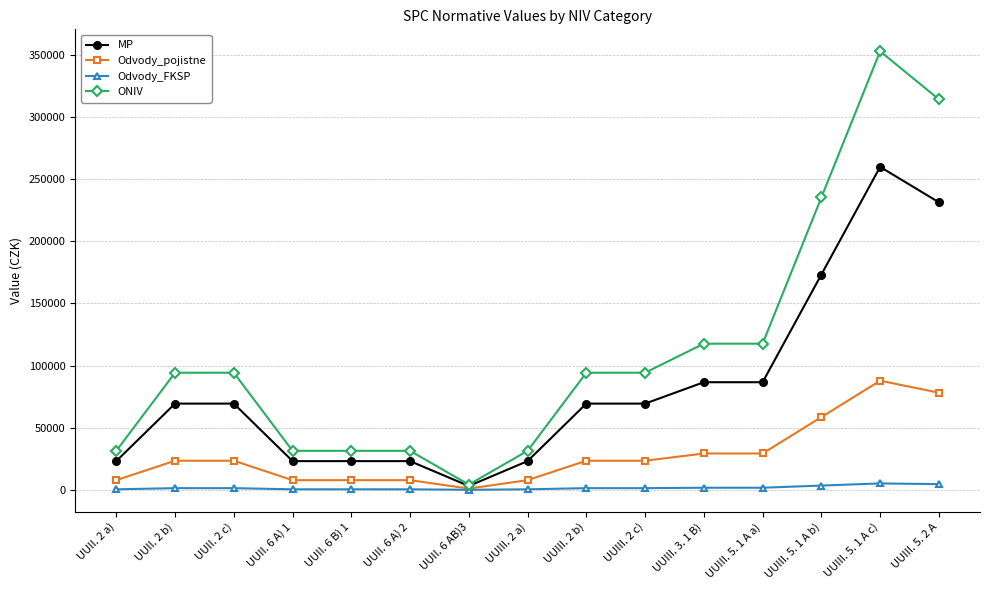

The value of MP at UUII. 6 A) 1 is 37583. True or false?

False